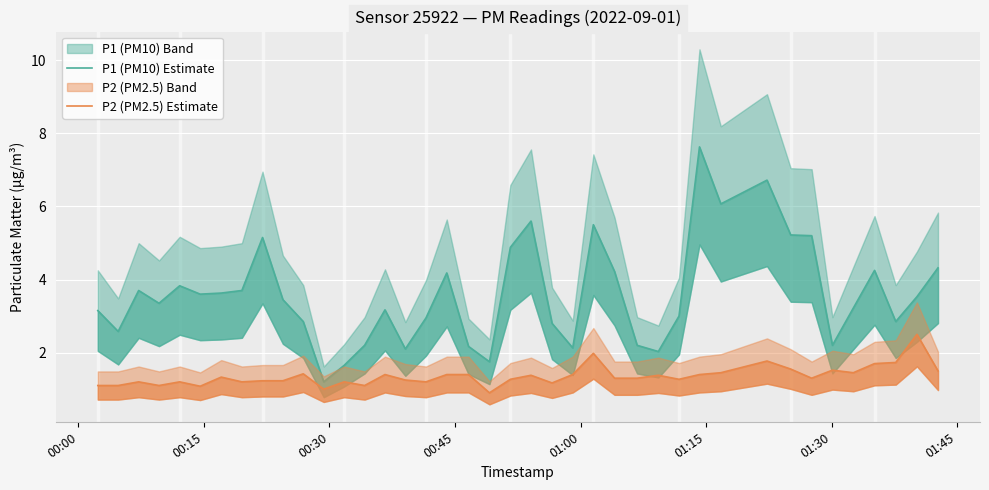

What is the value of the P2 (PM2.5) Estimate point at the 28th from the left?

1.4